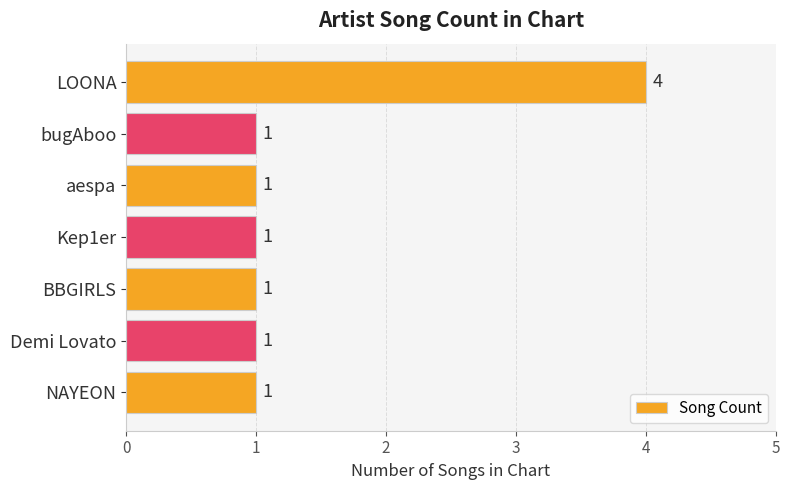

The chart shows a value of 0 at BBGIRLS. True or false?

False